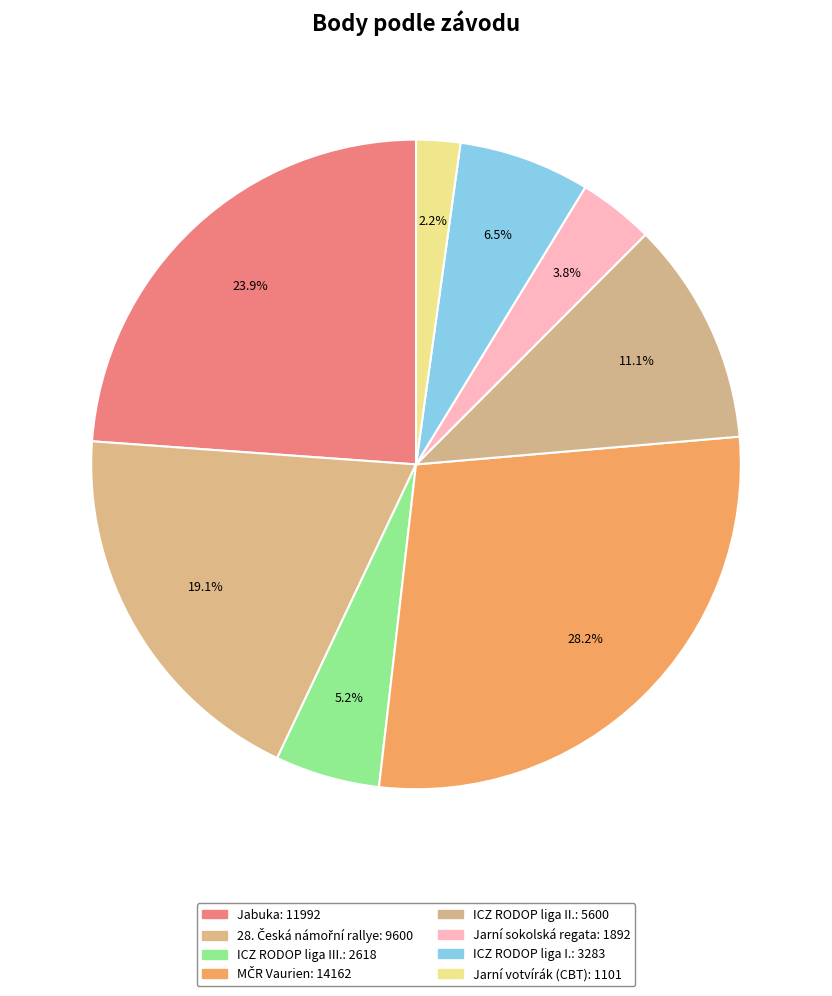

How many slices are in this pie chart?

8